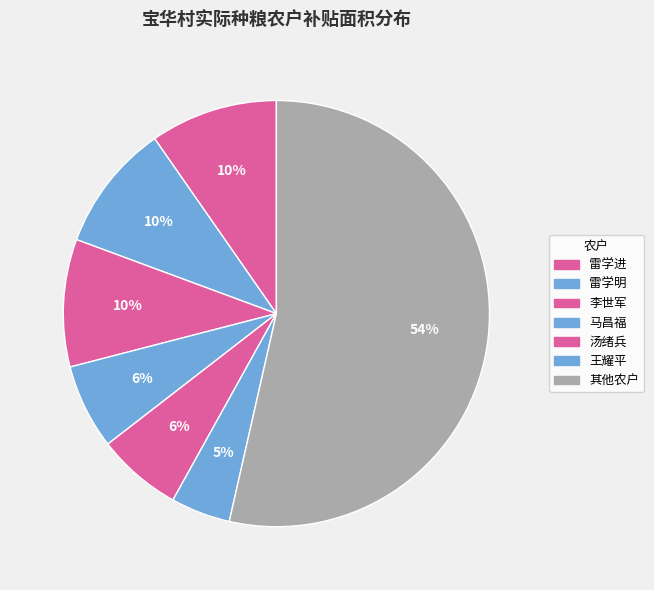

Count the number of slices in the pie.

7